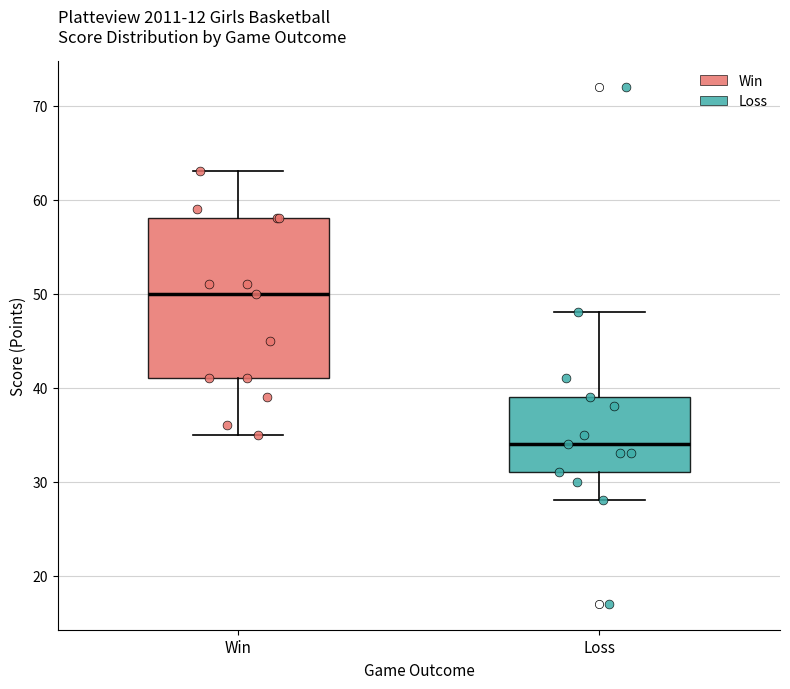

Reading left to right, transcribe this box plot: for each box, give where its median line is, the range the box spans, and where its two whiskers end, as read against the y-axis. The values are not printed on the chart, so give them approximately, as read against the axis.

Win: median 50, box 41 to 58, whiskers 35 to 63
Loss: median 34, box 31 to 39, whiskers 28 to 48